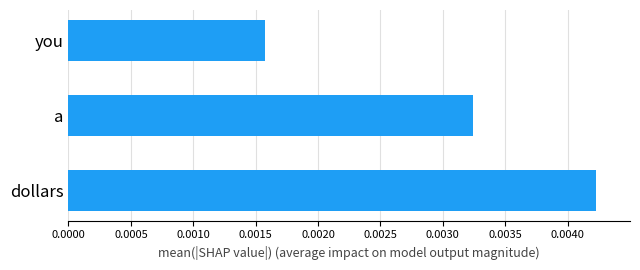

Rank the categories by value from highest to lowest.

dollars, a, you